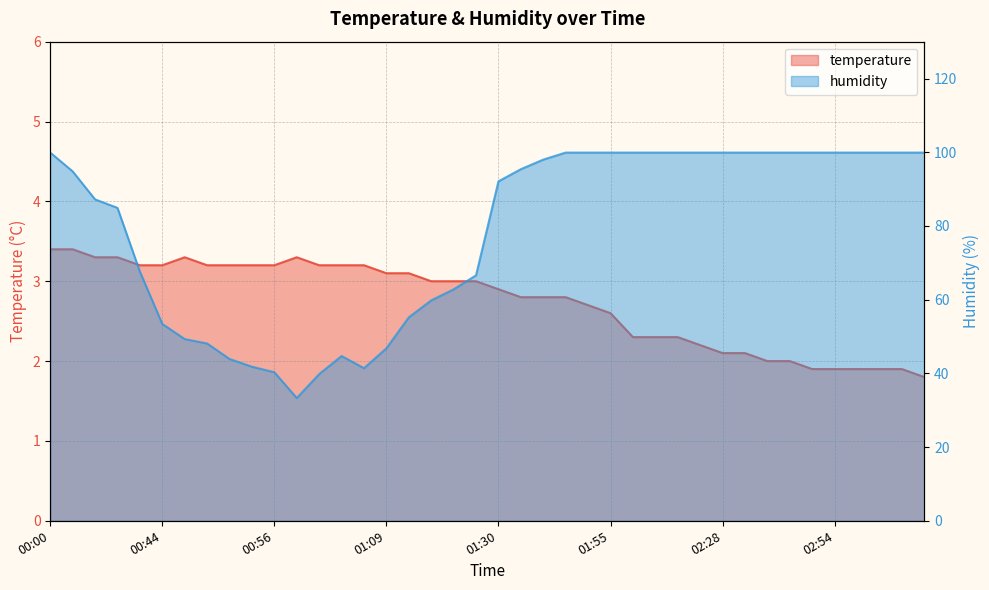

Does the chart display data point markers on the line(s)?

No